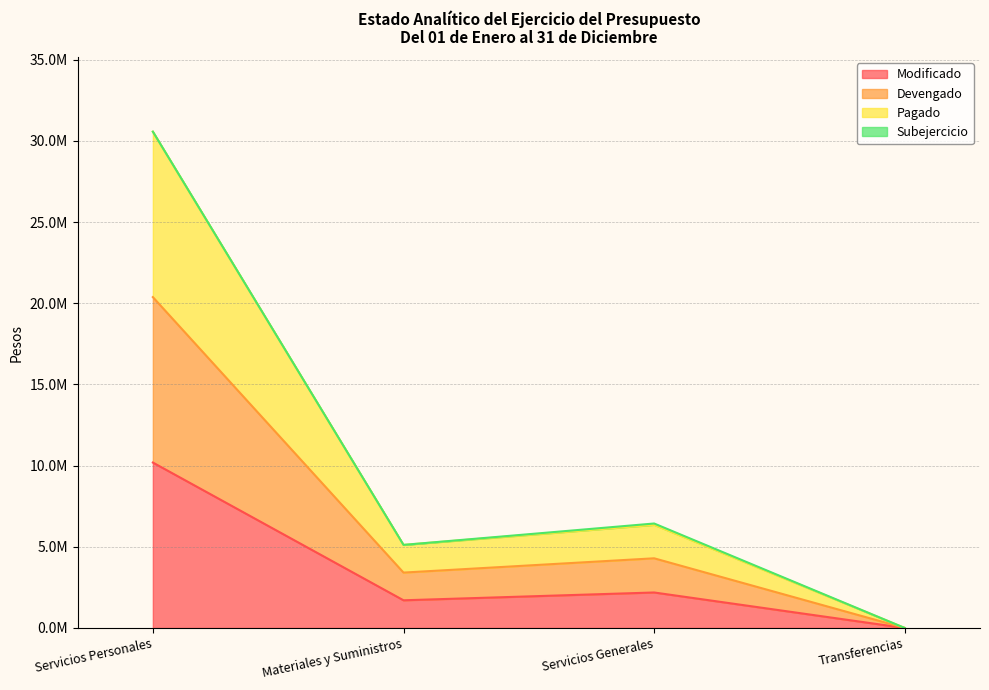

Where does the Modificado series first go above 2187002?

Servicios Personales